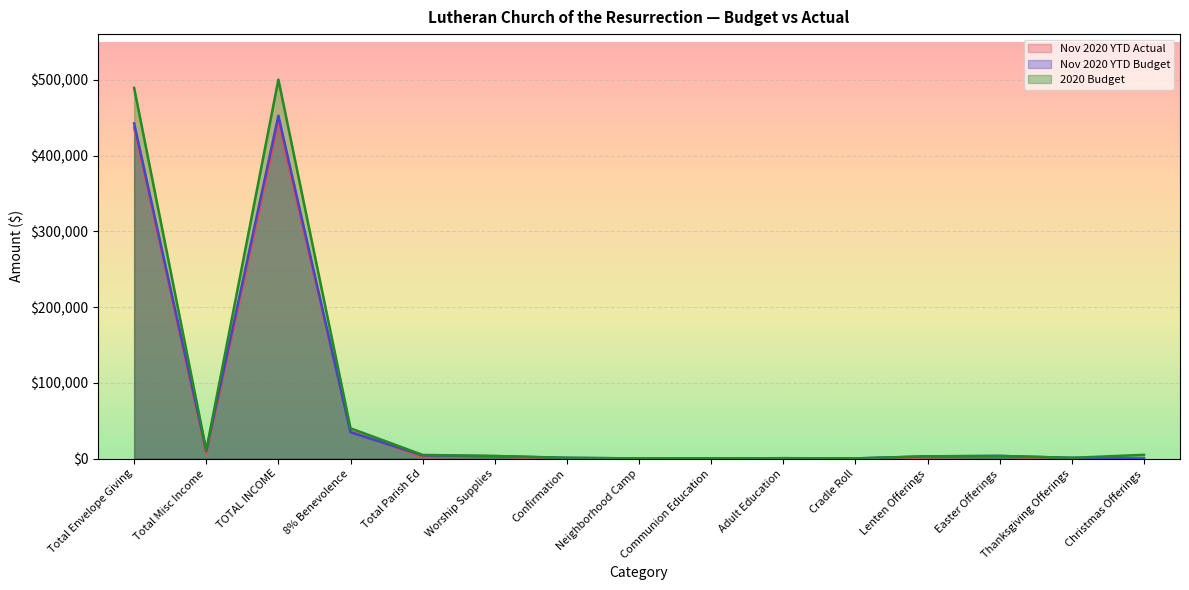

What position from the left is Cradle Roll?

11